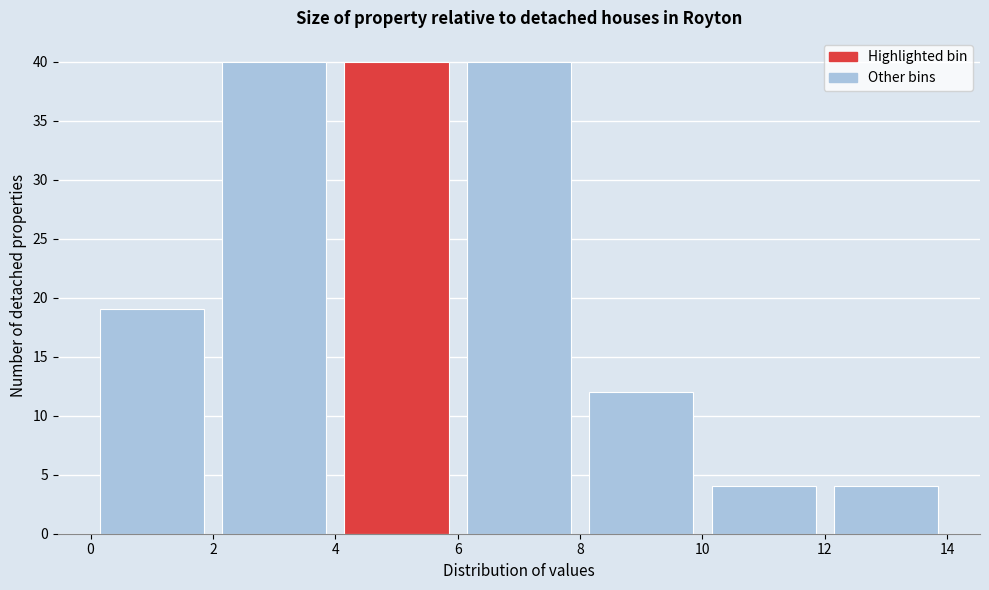

Reading left to right, list every bar in this chart as the range it spans on the x-axis followed by its height. The values are not printed on the chart, so give them approximately, as read against the axis.

0 to 2: 19
2 to 4: 40
4 to 6: 40
6 to 8: 40
8 to 10: 12
10 to 12: 4
12 to 14: 4